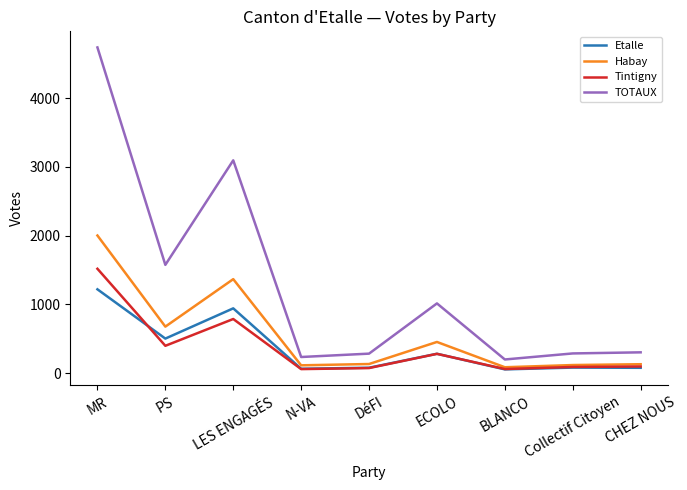

What is the spread (max minus min) of values at PS?

1178